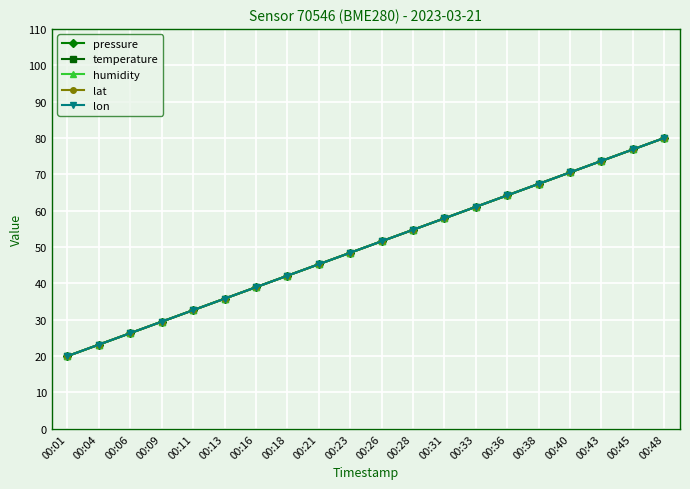

At which category does the chart reach its peak across all series?

00:48